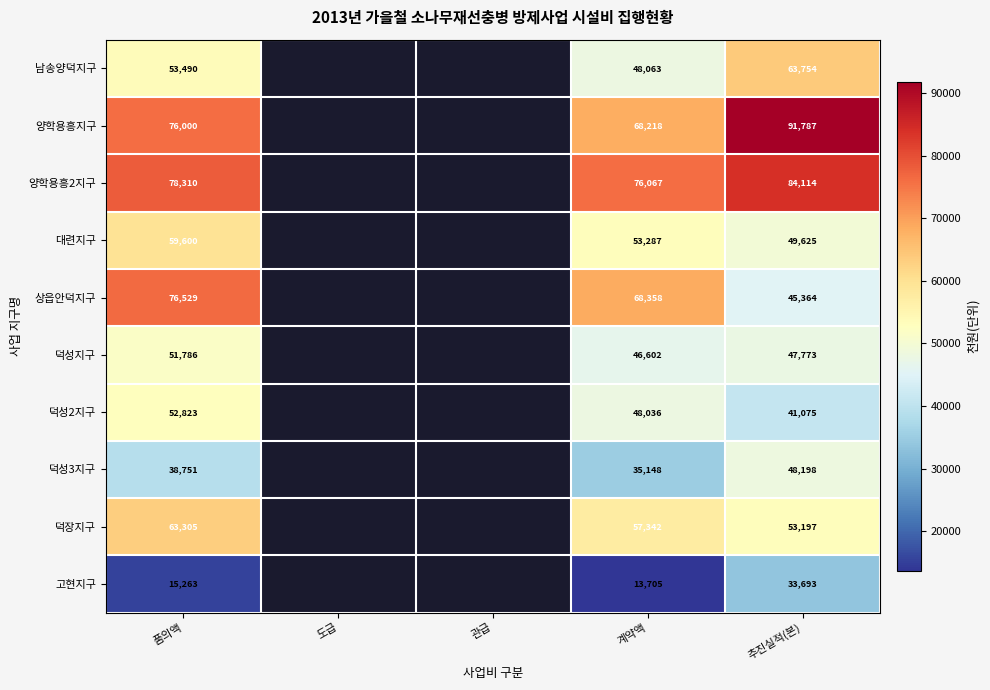

What is the total value across all series at 품의액?

565857